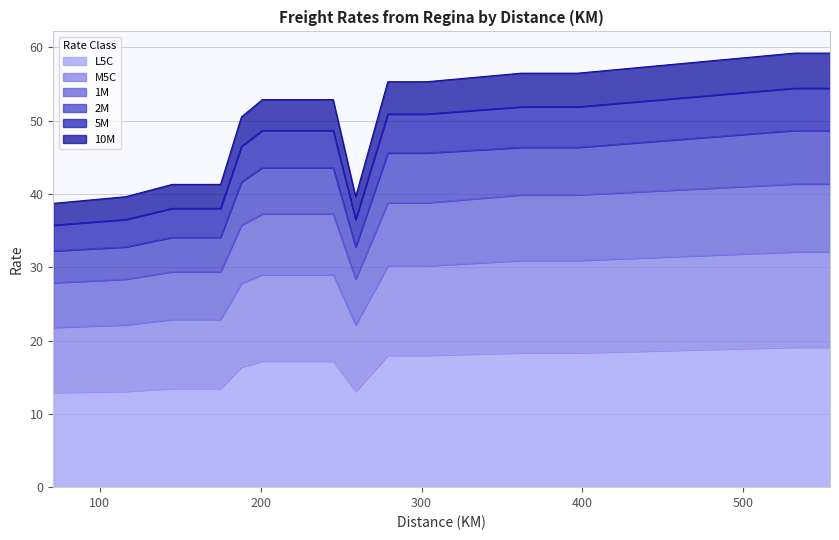

What is the minimum value for L5C?

12.9